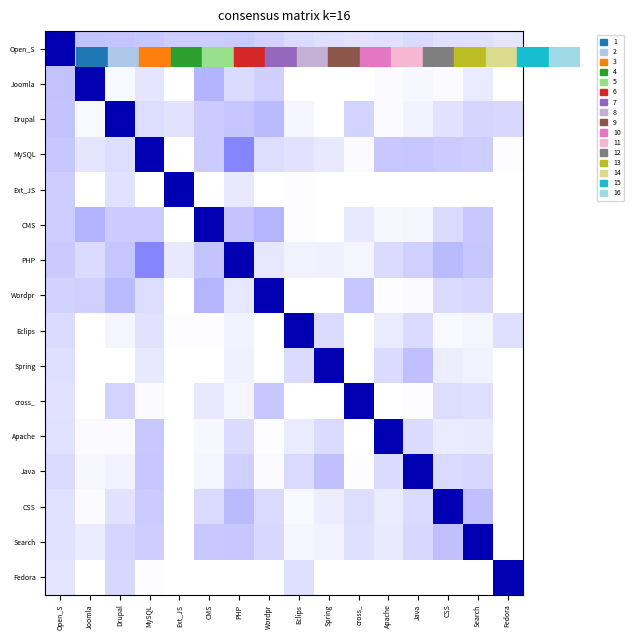

What is the sum of all Spring values?

144.0